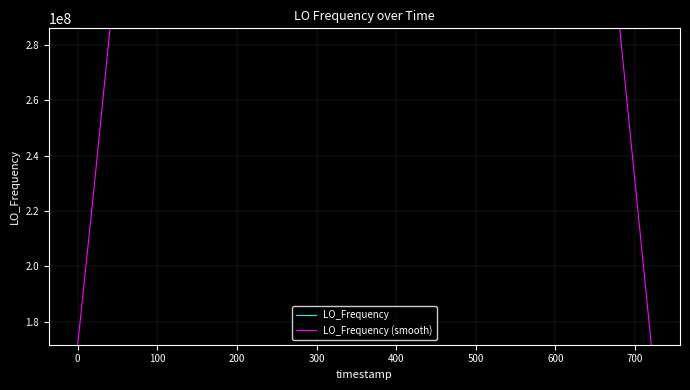

Is this an area chart (filled region under the line)?

No